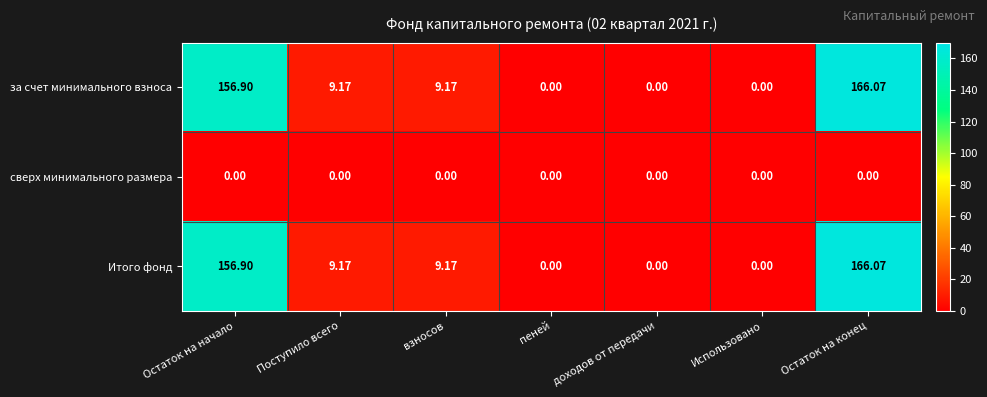

Is the value of Итого фонд at Поступило всего greater than the value of за счет минимального взноса at Остаток на начало?

No